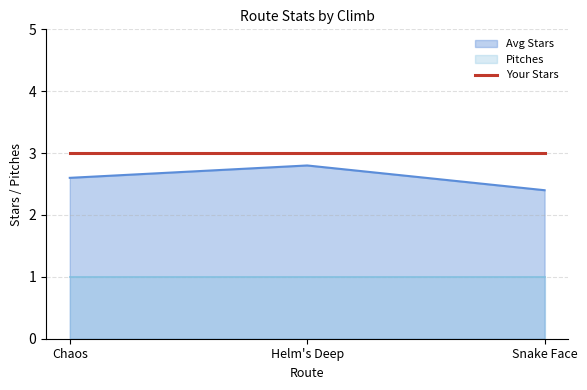

What position from the left is Helm's Deep?

2